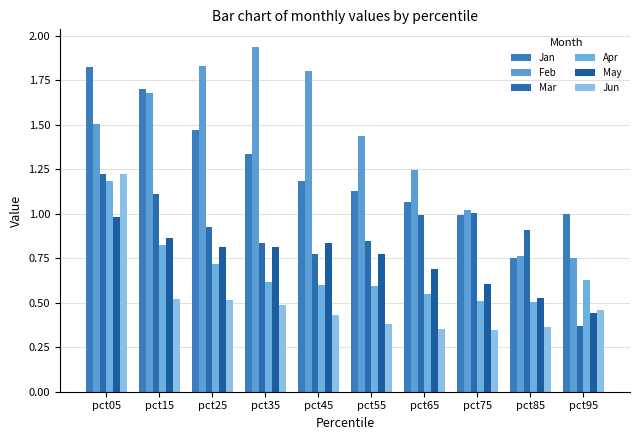

Is the value of Mar at pct65 greater than the value of Jan at pct15?

No